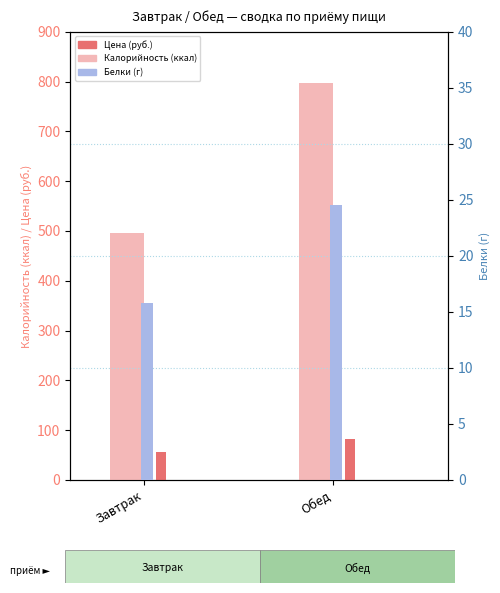

List the series in order of their peak value, lowest first.

Белки, Цена, Калорийность